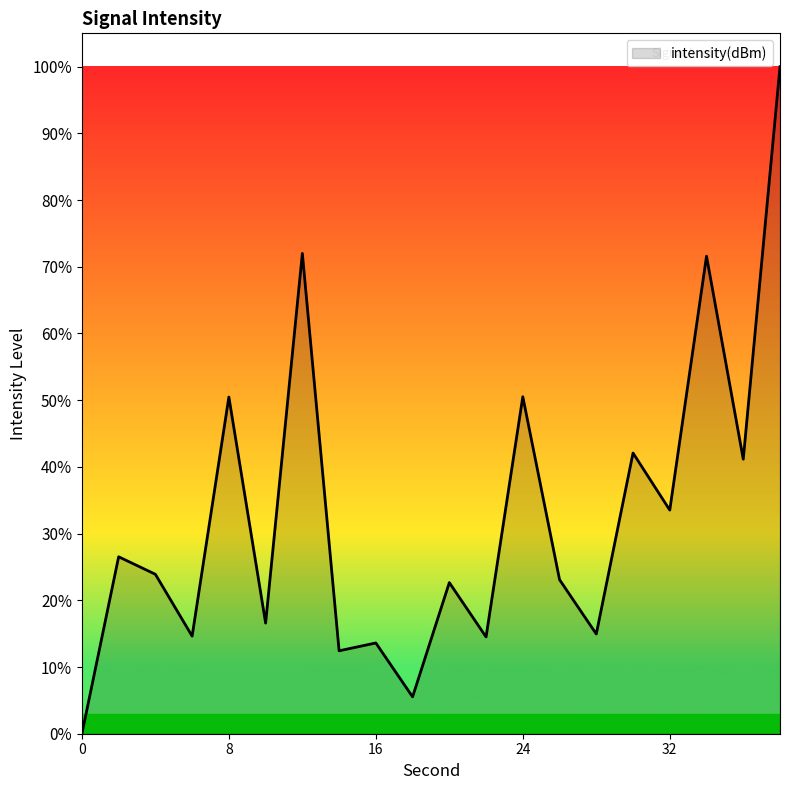

What is the maximum value shown in the chart?

100.0